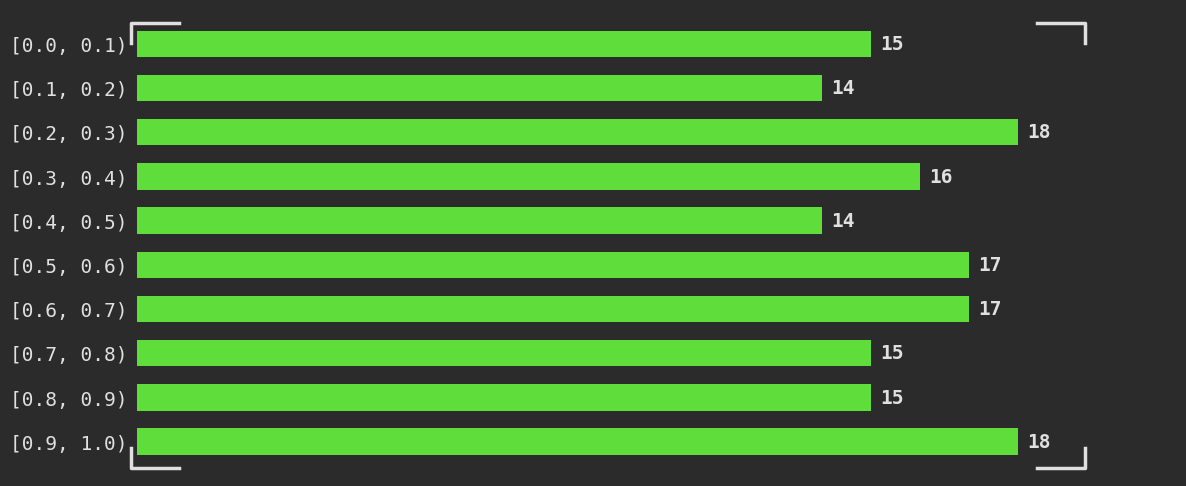

Reading top to bottom, transcribe all the data shown in this chart.

[0.0, 0.1)=15	[0.1, 0.2)=14	[0.2, 0.3)=18	[0.3, 0.4)=16	[0.4, 0.5)=14	[0.5, 0.6)=17	[0.6, 0.7)=17	[0.7, 0.8)=15	[0.8, 0.9)=15	[0.9, 1.0)=18